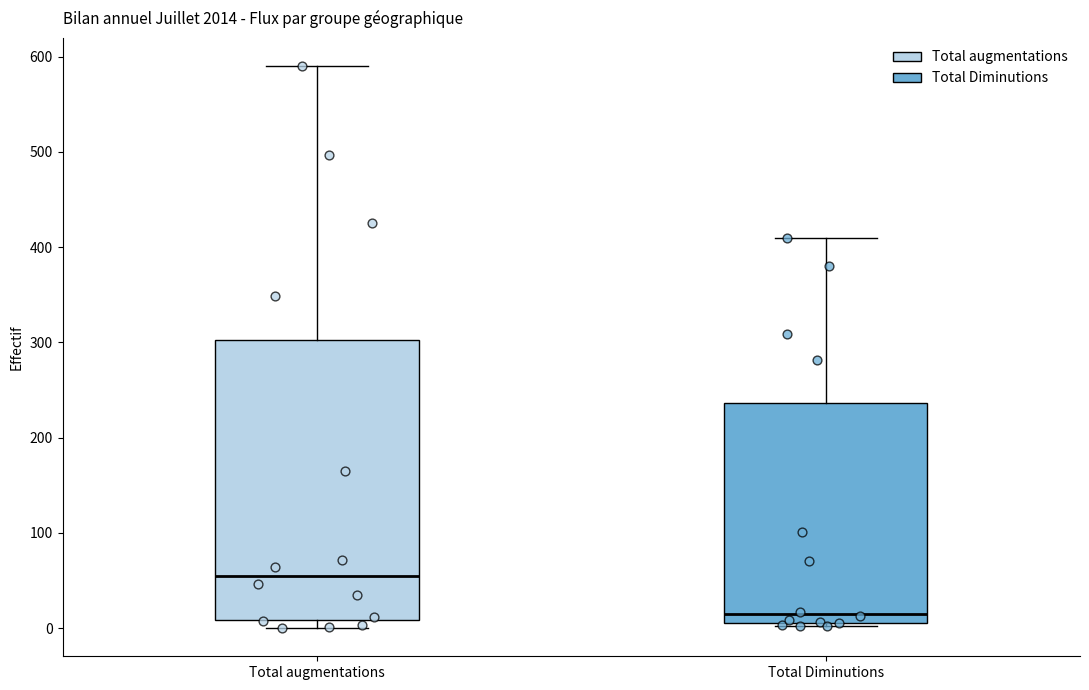

Which box is the tallest, from its lower edge to its upper edge?

Total augmentations